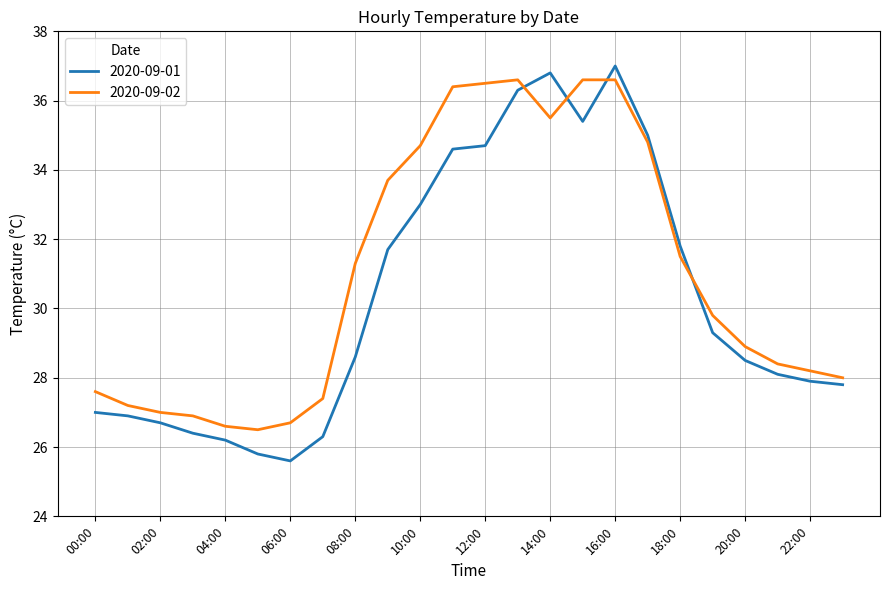

Which series ends up on top after the final intersection of 2020-09-01 and 2020-09-02?

2020-09-02